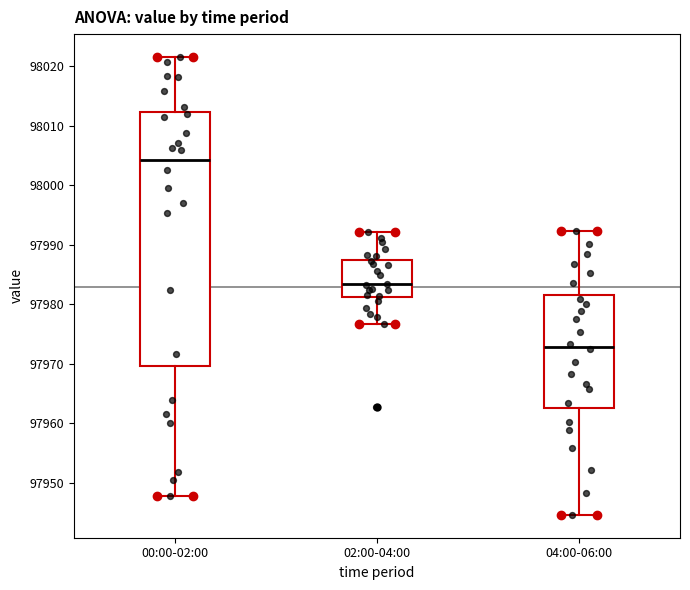

Reading left to right, read every box against the y-axis: the position of its median line, the range the box covers, and the ends of its whiskers. The values are not printed on the chart, so give them approximately, as read against the axis.

00:00-02:00: median 98004, box 97970 to 98012, whiskers 97948 to 98022
02:00-04:00: median 97983, box 97981 to 97987, whiskers 97977 to 97992
04:00-06:00: median 97973, box 97963 to 97982, whiskers 97945 to 97992